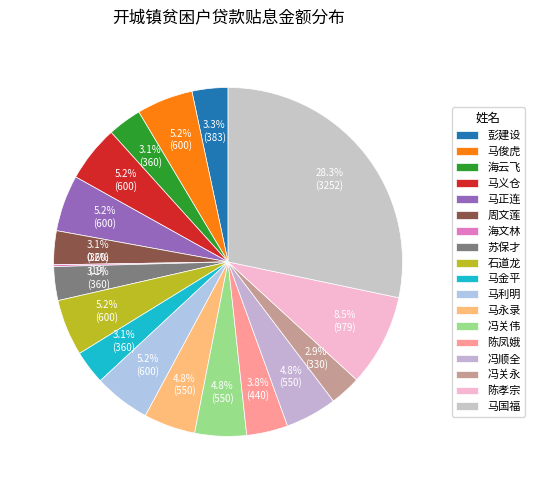

To the nearest percent, what is the average slice percentage?

6%